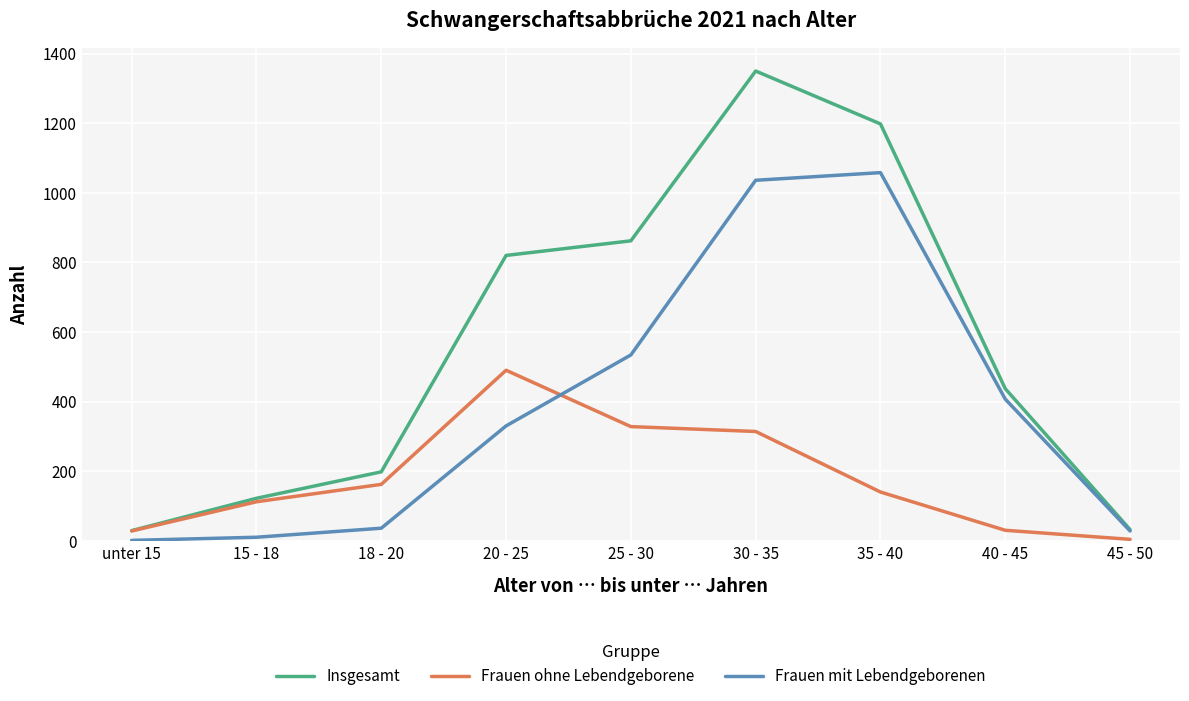

Which series changed the most between 20 - 25 and 45 - 50?

Insgesamt